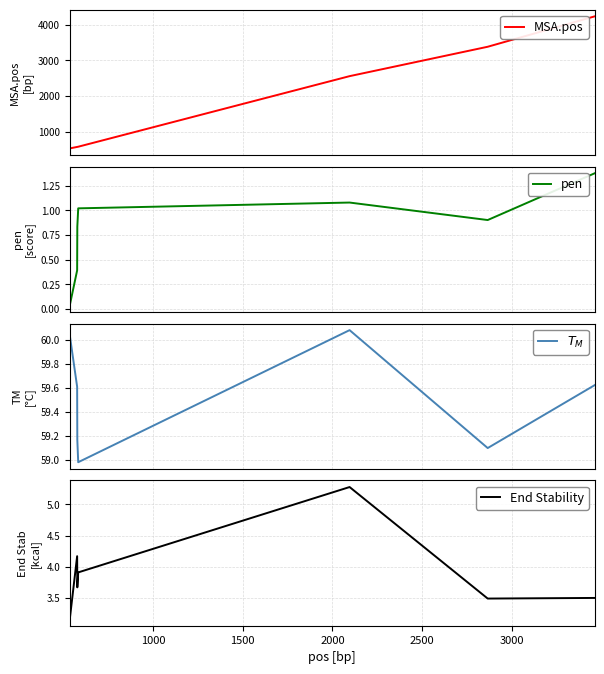

Which series has the largest total across all categories?

MSA.pos